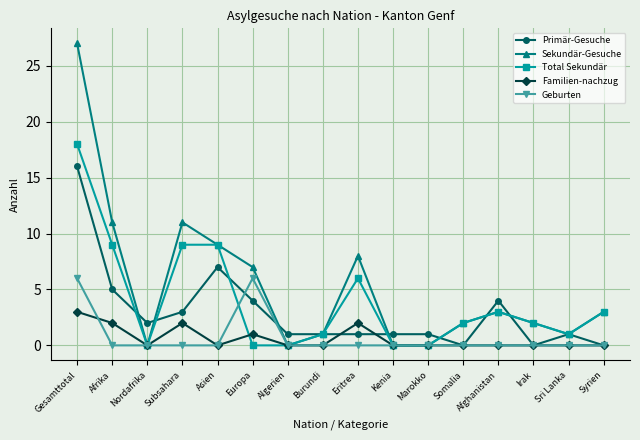

Reading right to left, list all the values displayed in this chart.

Primär-Gesuche: 0	1	0	4	0	1	1	1	1	1	4	7	3	2	5	16
Sekundär-Gesuche: 3	1	2	3	2	0	0	8	1	0	7	9	11	0	11	27
Total Sekundär: 3	1	2	3	2	0	0	6	1	0	0	9	9	0	9	18
Familien-nachzug: 0	0	0	0	0	0	0	2	0	0	1	0	2	0	2	3
Geburten: 0	0	0	0	0	0	0	0	0	0	6	0	0	0	0	6